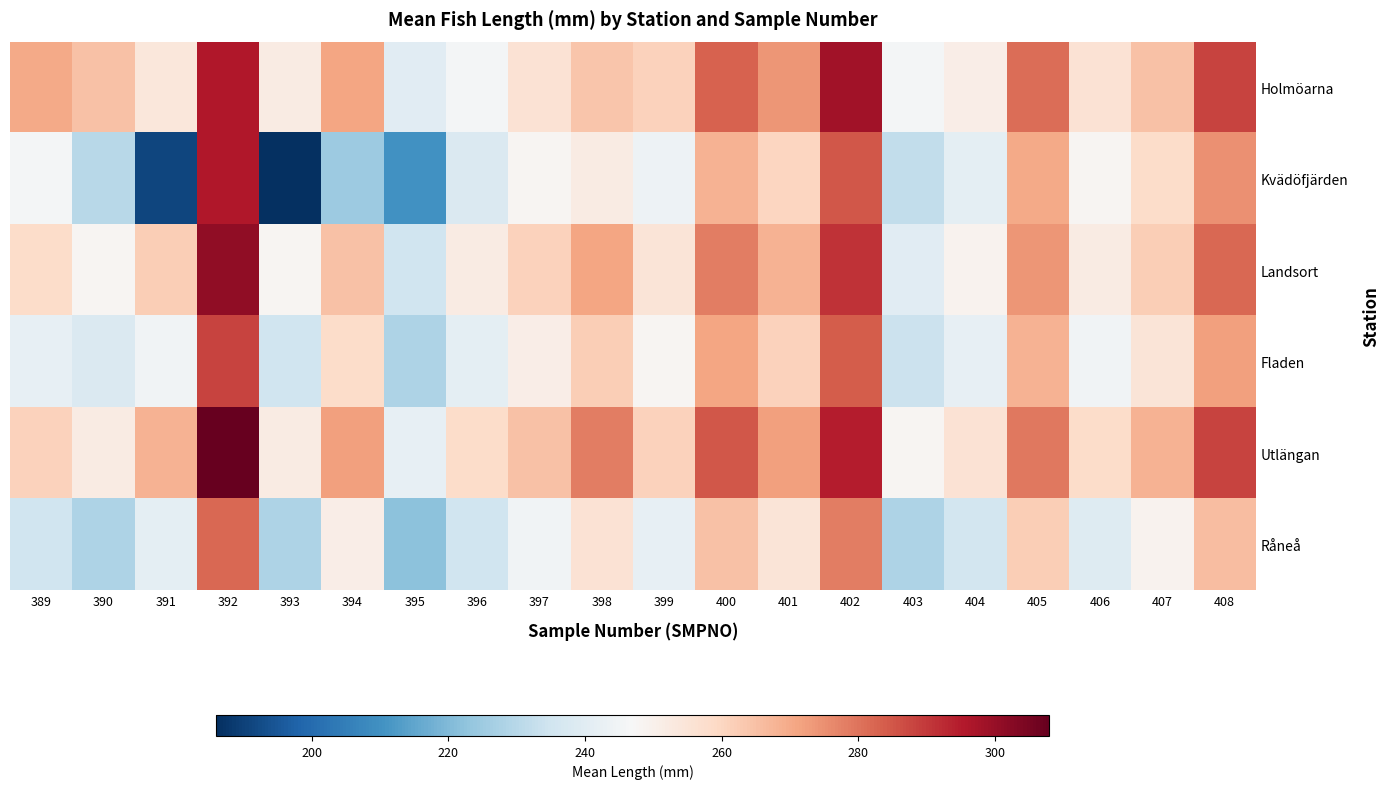

Which series changed the most between 401 and 404?

Holmöarna